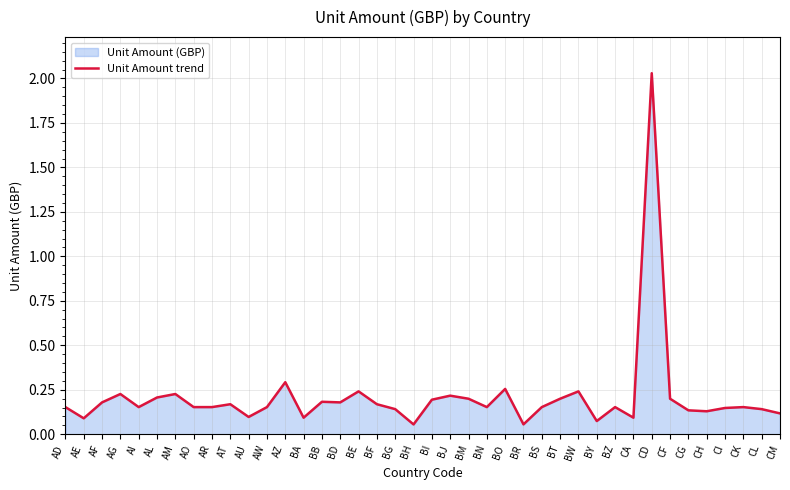

Rank the categories by value from lowest to highest.

BH, BR, BY, AE, BA, CA, AU, CM, CH, CG, BG, CL, CI, AD, AI, AO, AR, AW, BN, BS, BZ, CK, AT, BF, AF, BD, BB, BI, BM, BT, CF, AL, BJ, AG, AM, BE, BW, BO, AZ, CD